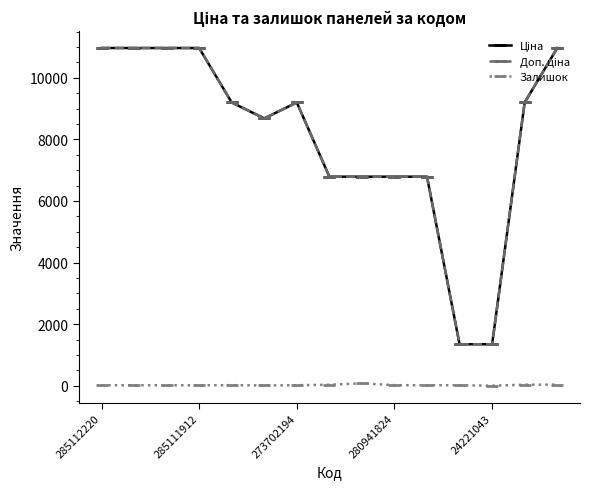

True or false: Залишок and Доп. ціна intersect in this chart.

False